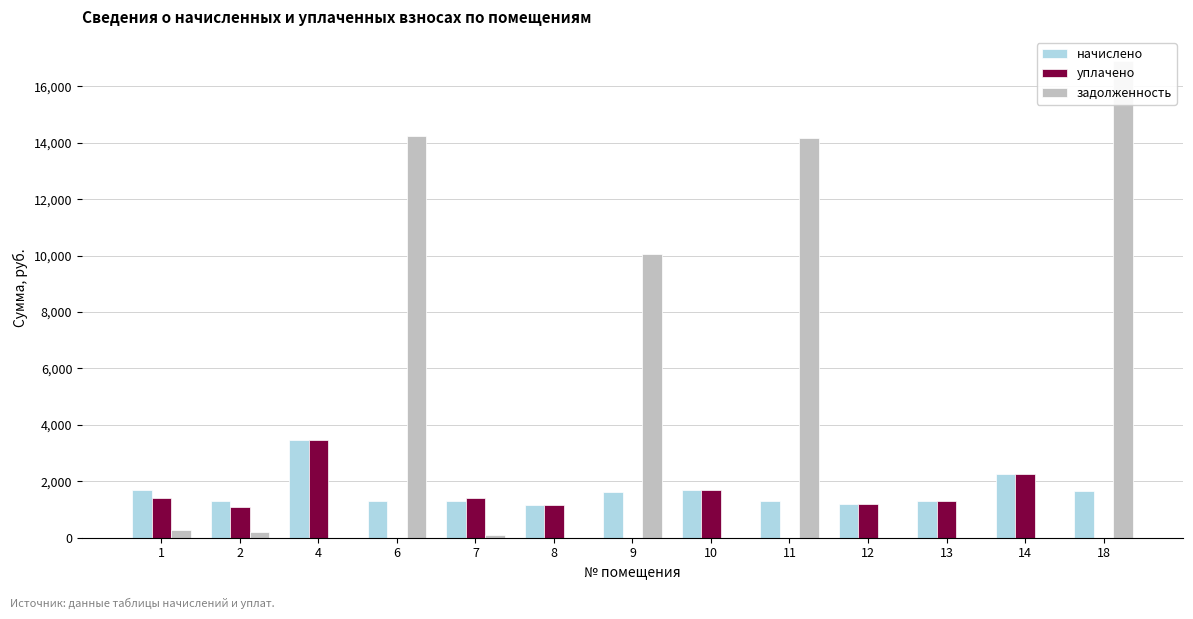

At how many categories does at least one series exceed 1769?

6